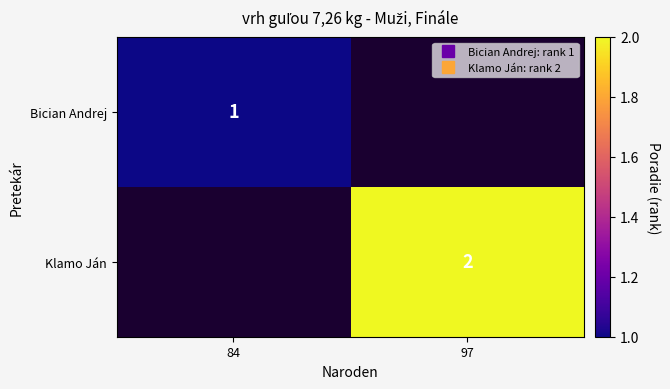

At 97, list the series in order from largest to smallest.

Bician Andrej, Klamo Ján